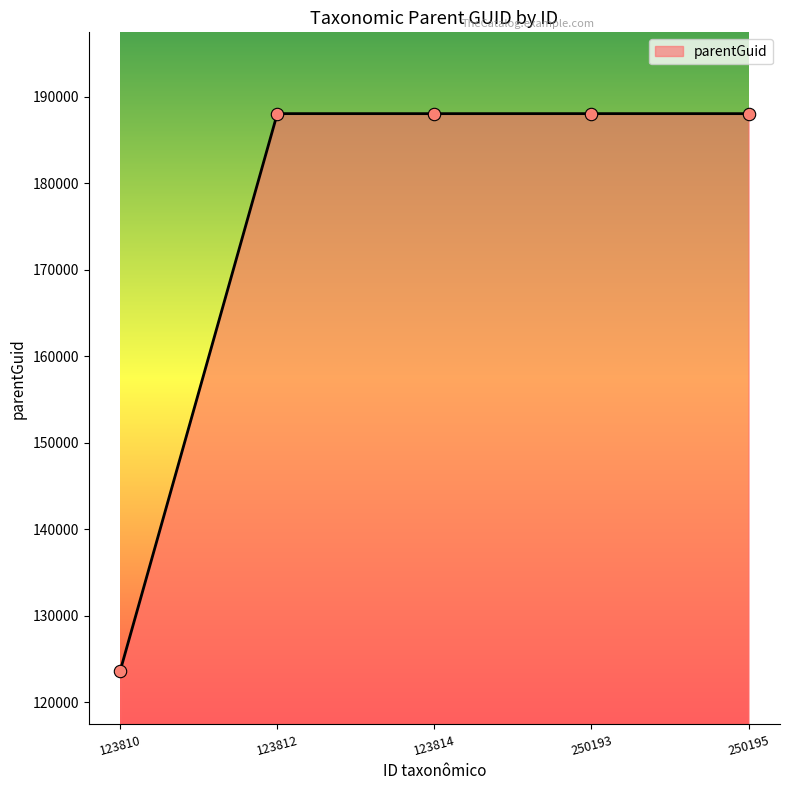

What is the ratio of the value at 250195 to the value at 123814?

1.0